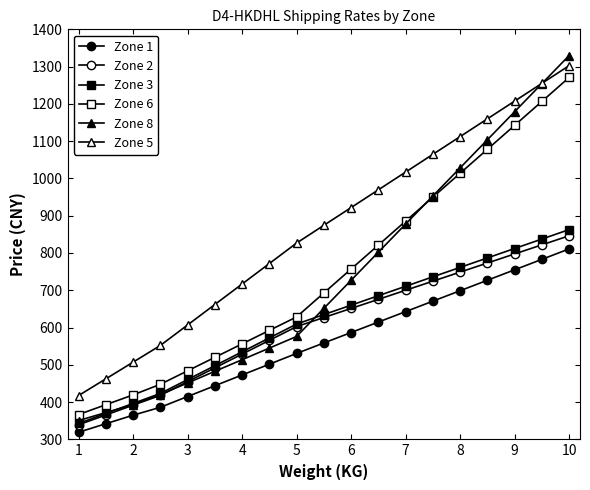

Count the number of categories in the chart.

19